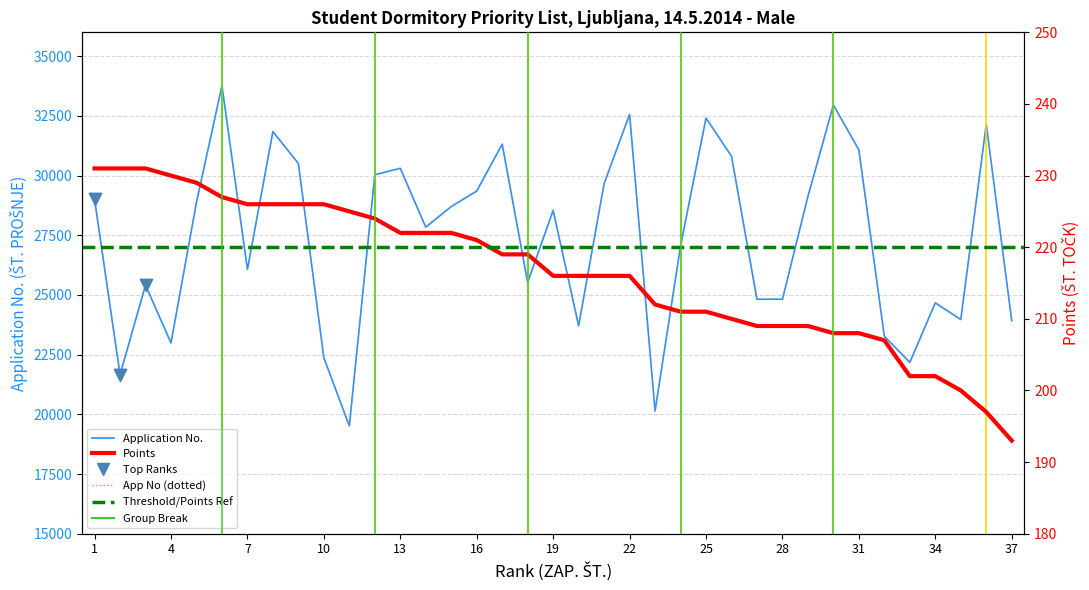

What is the total value across all series at 34?

24871